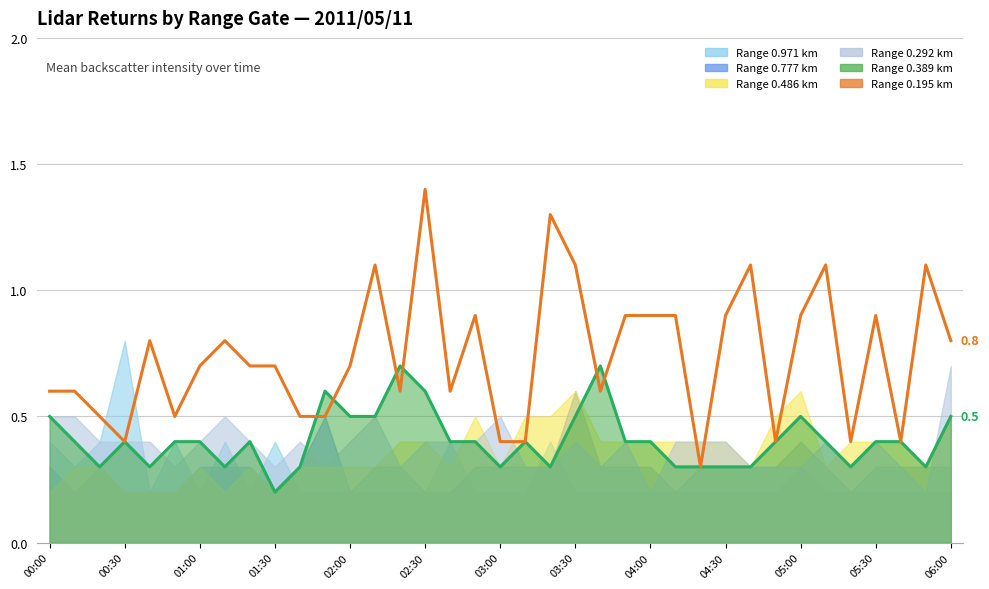

Is the value of Range 0.389 km (line) at 04:30 greater than the value of Range 0.195 km (line) at 01:30?

No